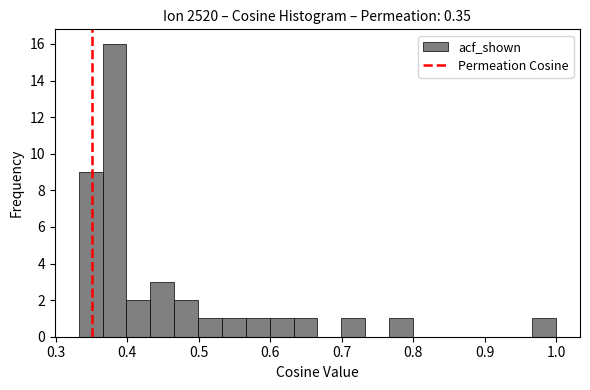

Around what value on the x-axis is the tallest bar? Give the approximate position of its centre, as read against the axis.

0.38